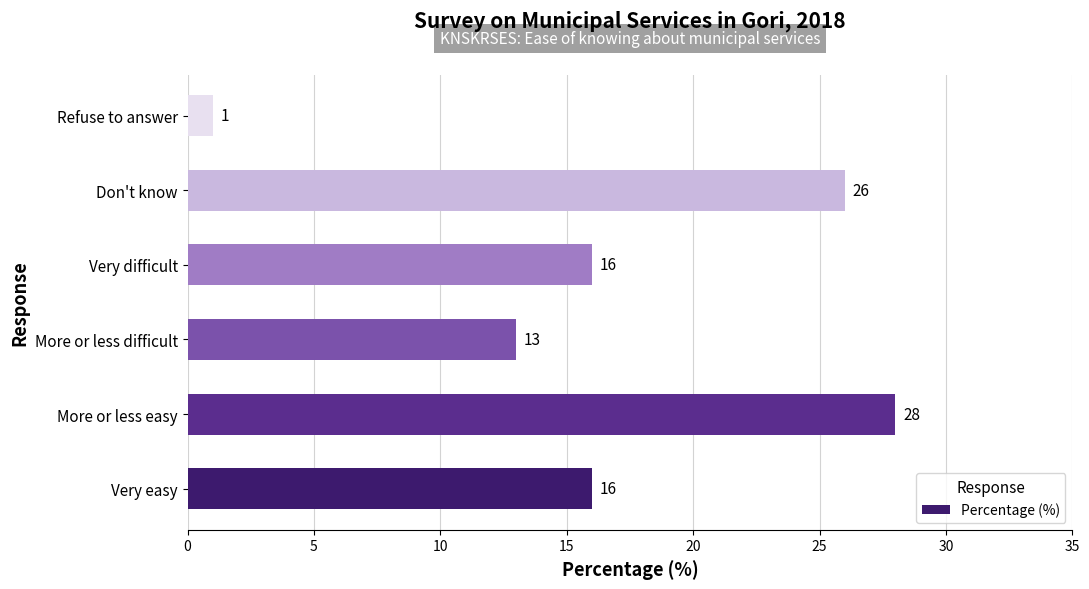

Where is the data nearest to the value 14?

More or less difficult